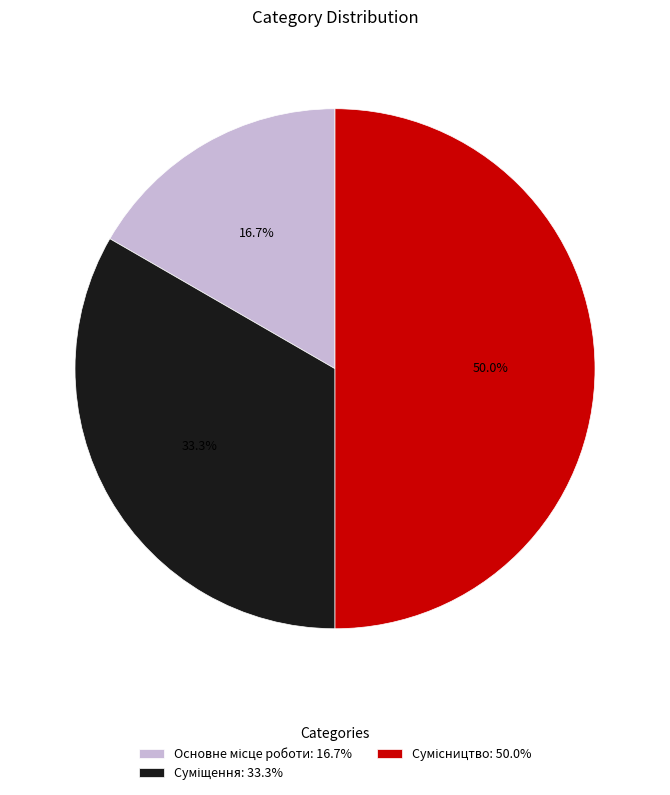

How many segments does this pie chart have?

3